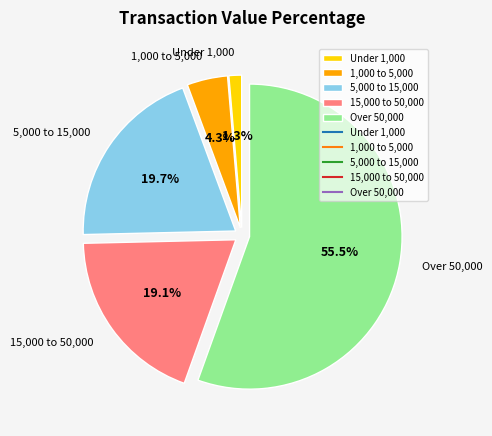

What is the largest slice in the pie chart?

Over 50,000